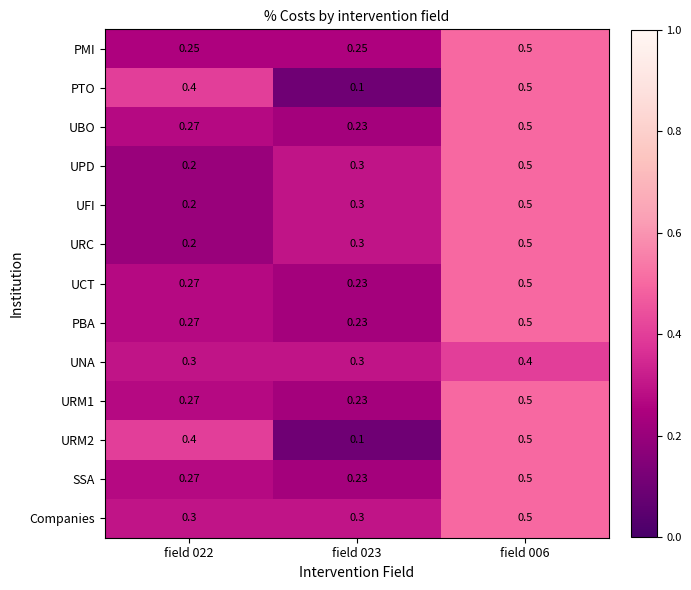

Is the value of UCT at field 006 greater than the value of URM2 at field 023?

Yes